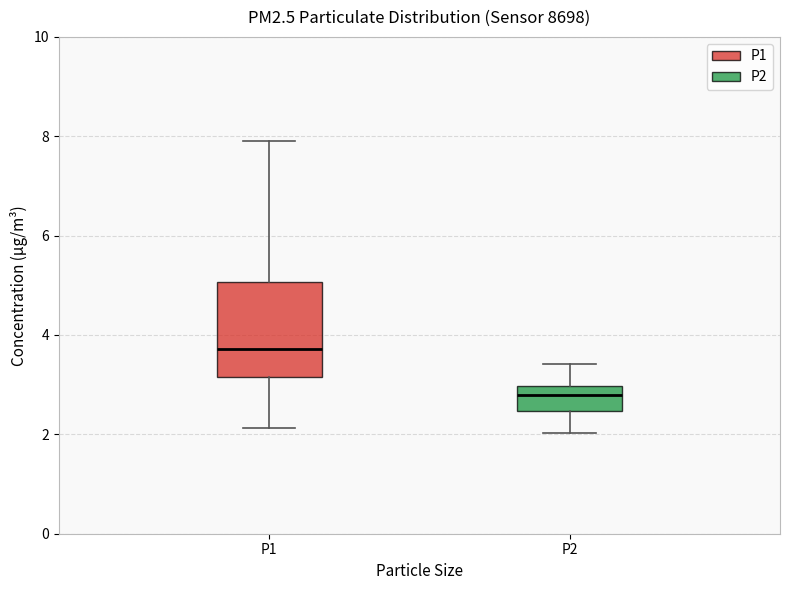

Comparing the boxes themselves (not the whiskers), which one is the tallest?

P1